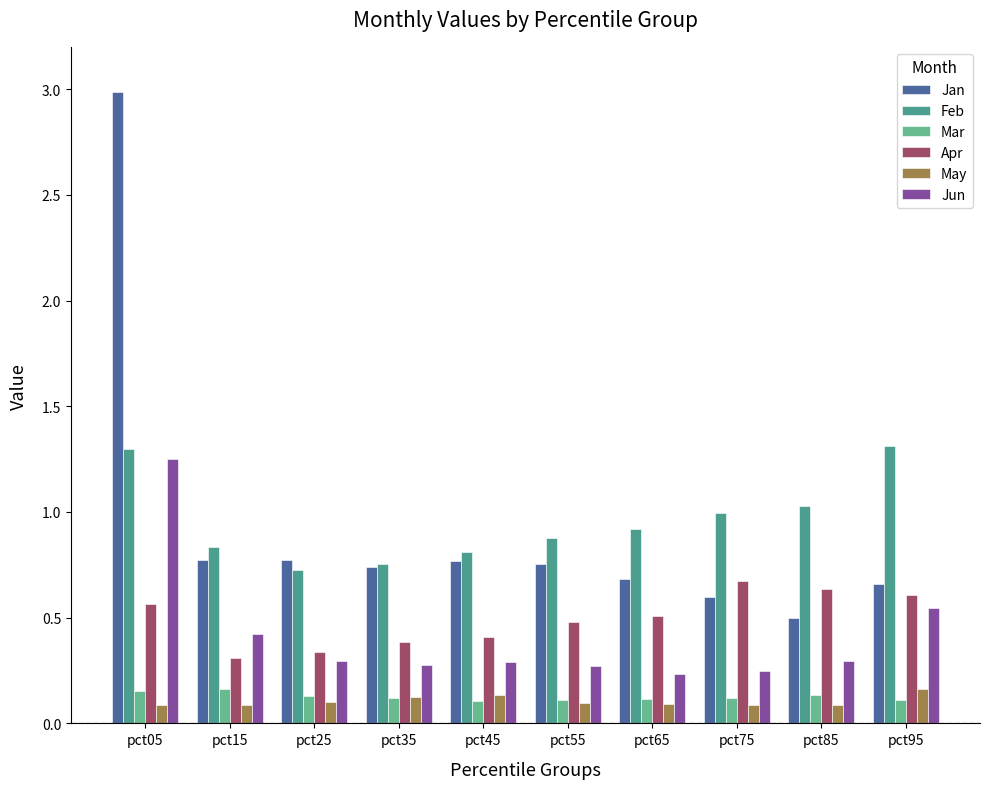

What is the spread (max minus min) of values at pct75?

0.9